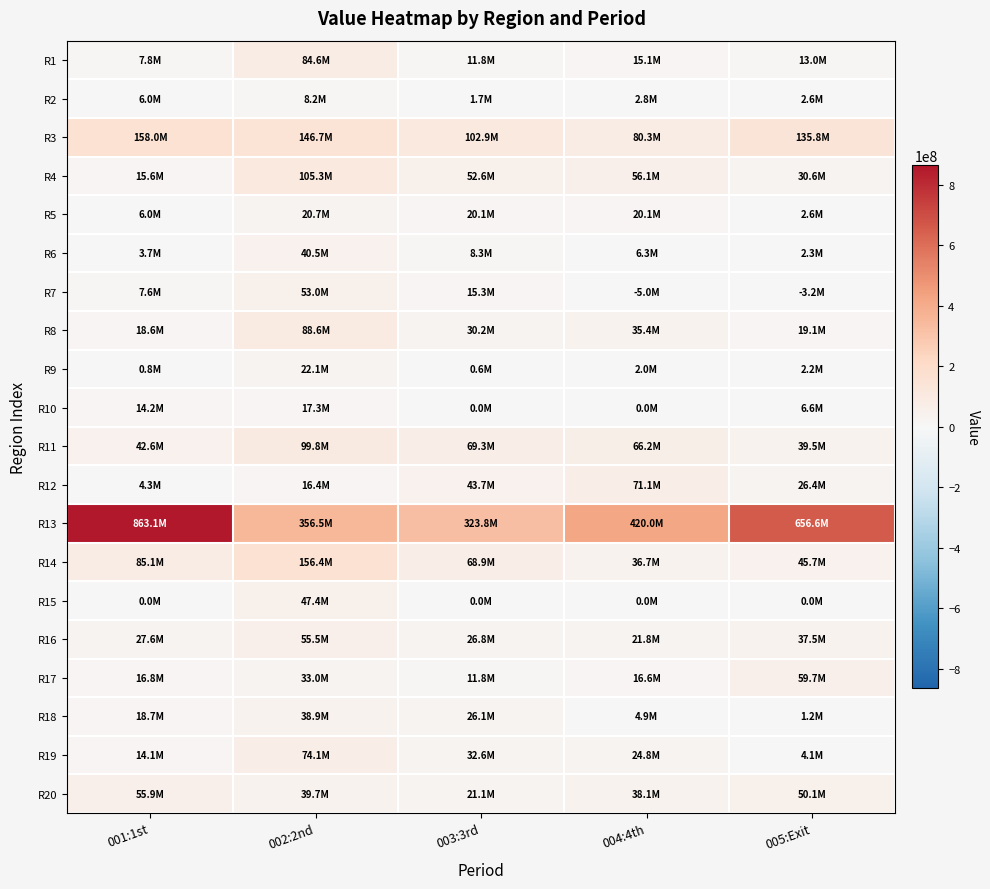

Rank the series at 002:2nd from highest to lowest value.

R13, R14, R3, R4, R11, R8, R1, R19, R16, R7, R15, R6, R20, R18, R17, R9, R5, R10, R12, R2